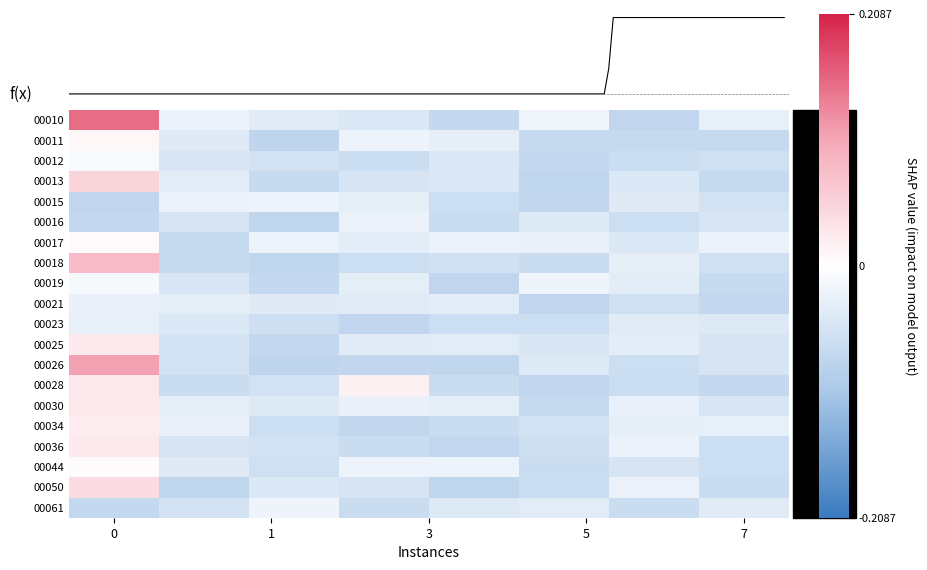

How many distinct data groups are displayed?

20